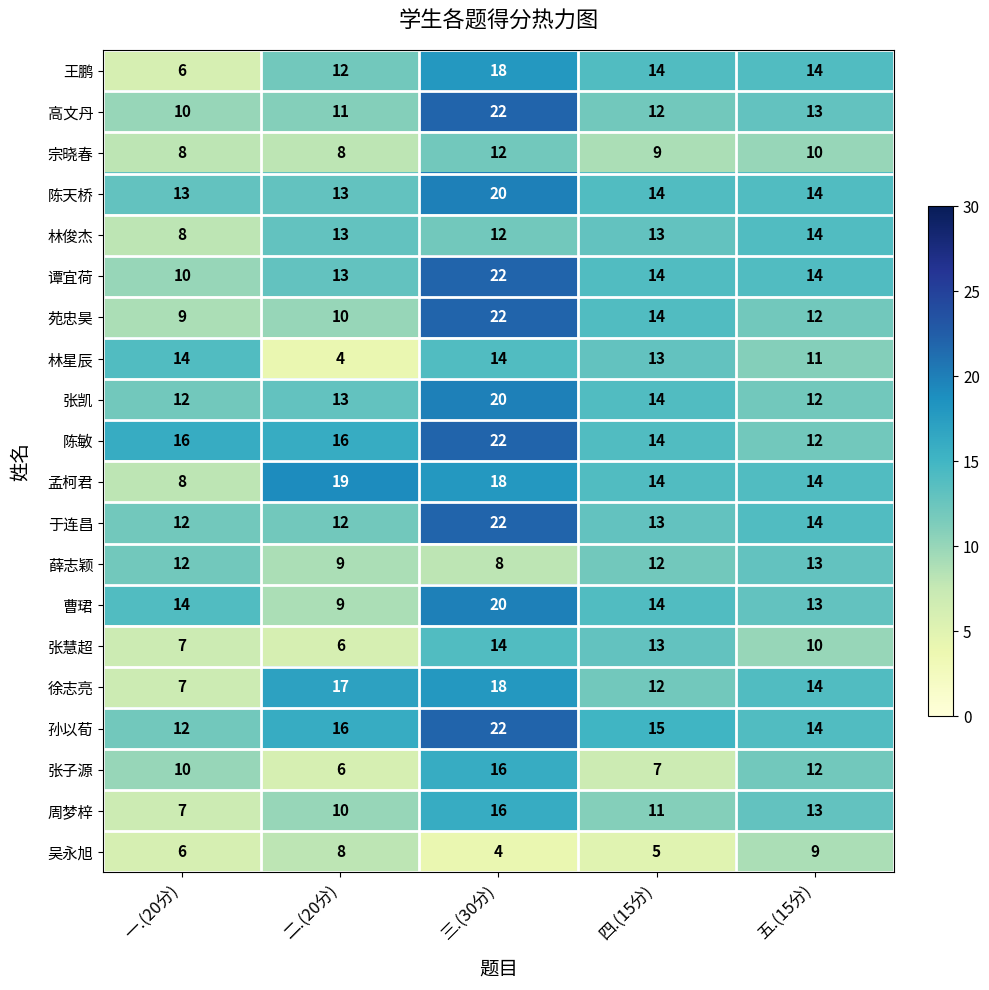

Which series has the largest range (max minus min)?

苑忠昊